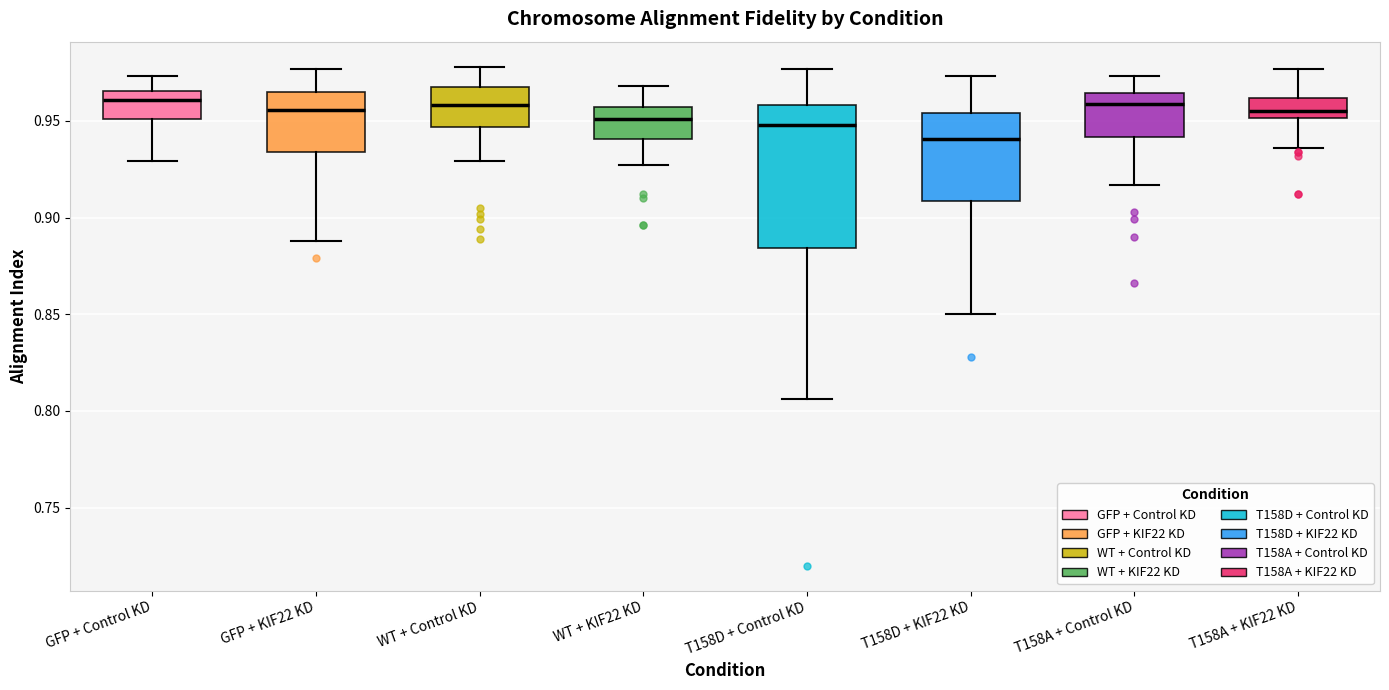

Where is the lower edge of the box for WT + Control KD on the y-axis? The values are not printed on the chart, so give them approximately, as read against the axis.

0.945